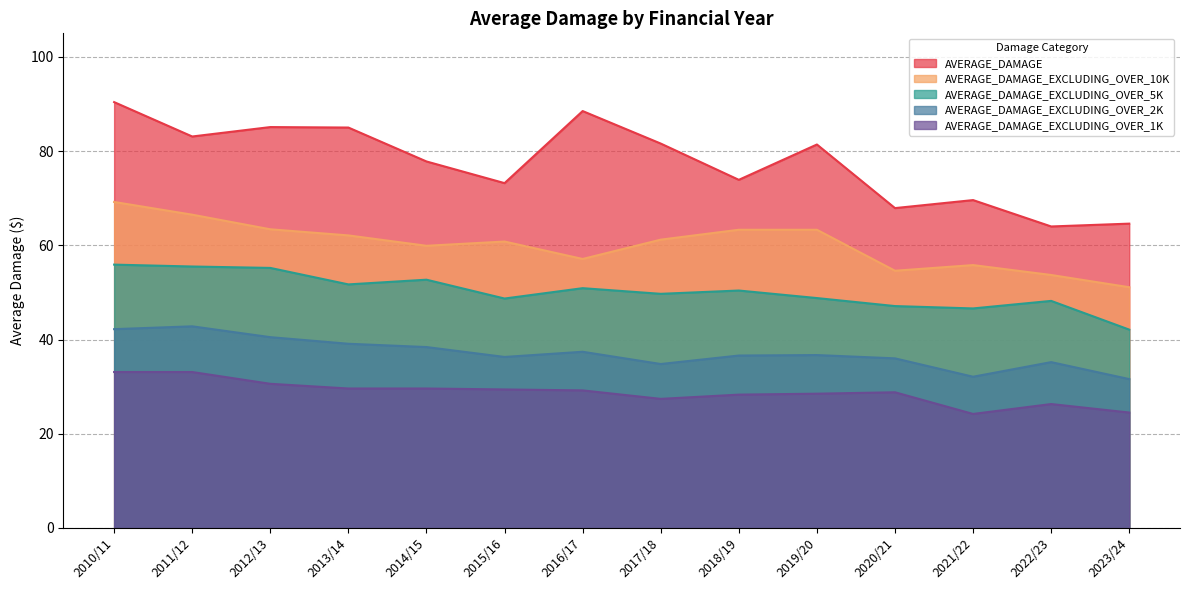

What position from the right is 2012/13?

12